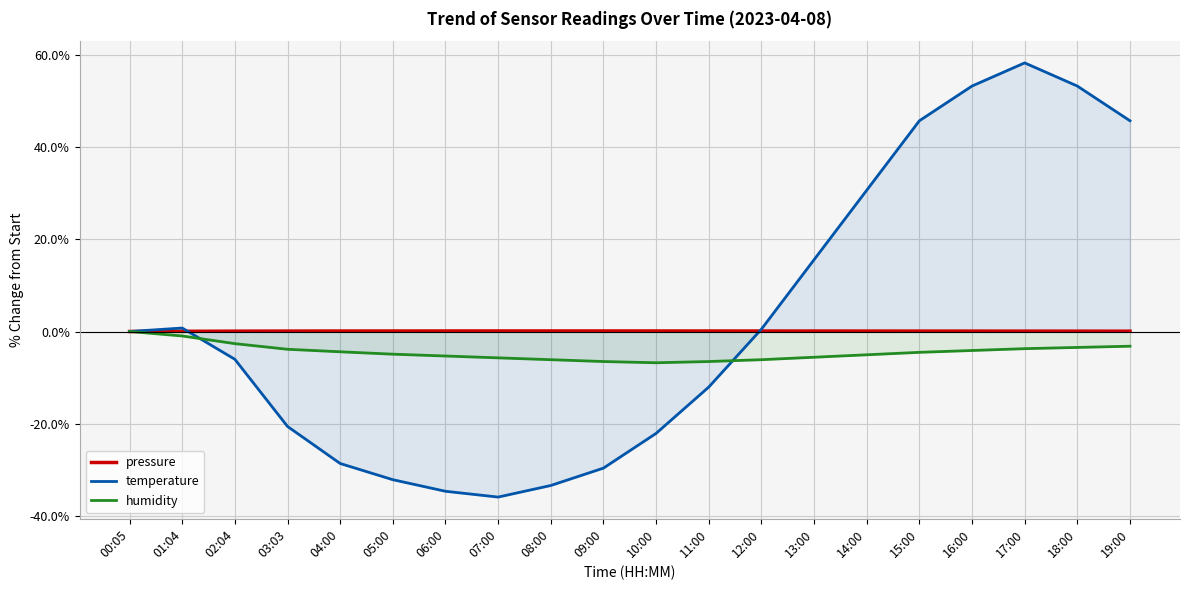

True or false: pressure has a value of 0.1 at 11:00.

True